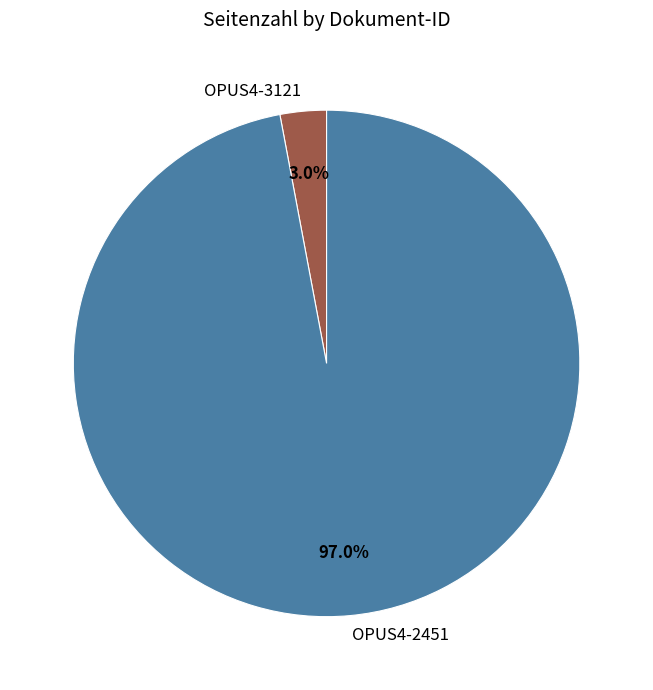

Combined, what portion of the pie is OPUS4-3121 and OPUS4-2451?

100.0%